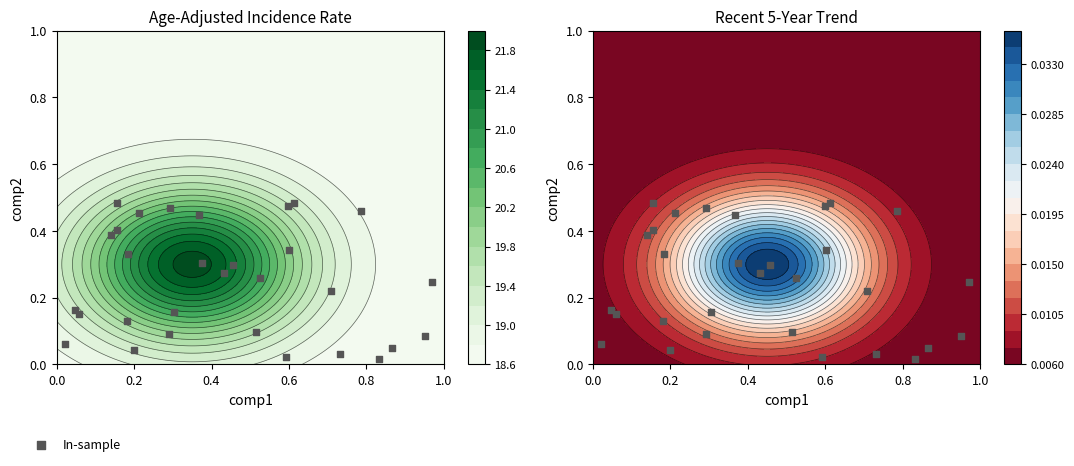

Reading left to right, list all the values displayed in this chart.

0.3	0.1	0.0	0.5	0.5	0.4	0.2	0.0	0.3	0.2	0.1	0.2	0.0	0.5	0.1	0.3	0.2	0.3	0.3	0.1	0.5	0.4	0.5	0.4	0.3	0.5	0.0	0.1	0.0	0.2